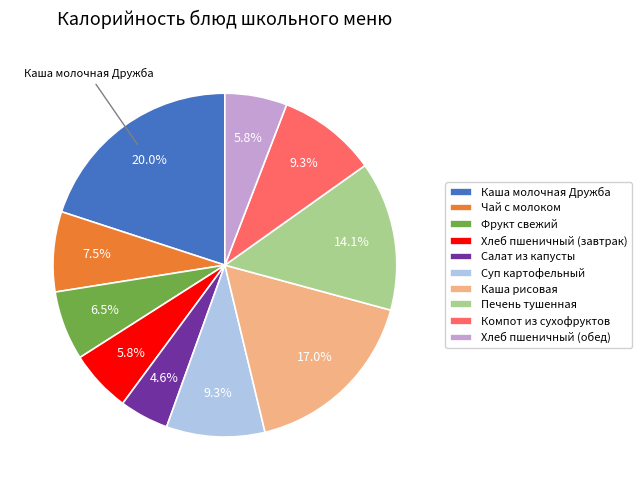

What is the largest slice in the pie chart?

Каша молочная Дружба